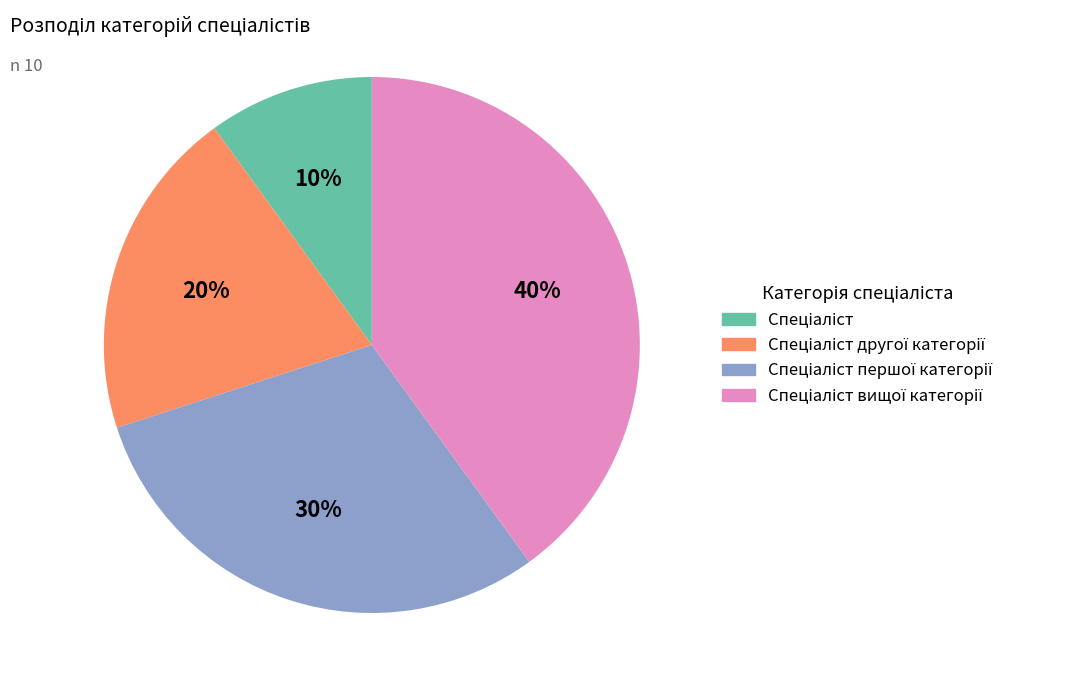

Is there a majority slice in this chart?

No